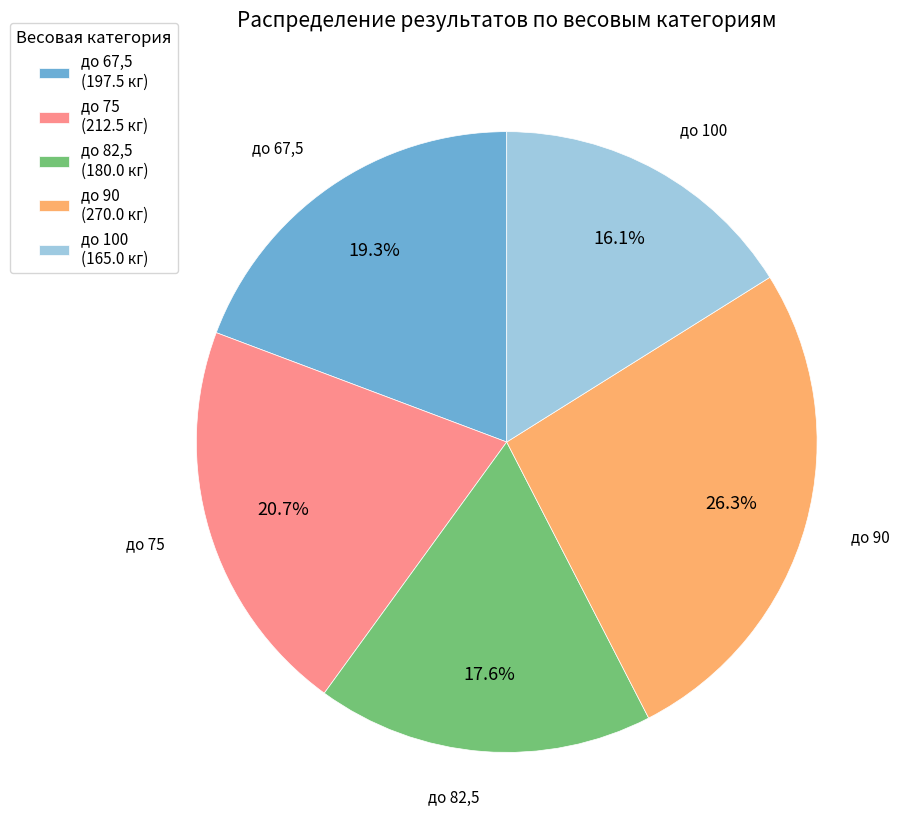

Rank the categories by value from highest to lowest.

до 90, до 75, до 67,5, до 82,5, до 100